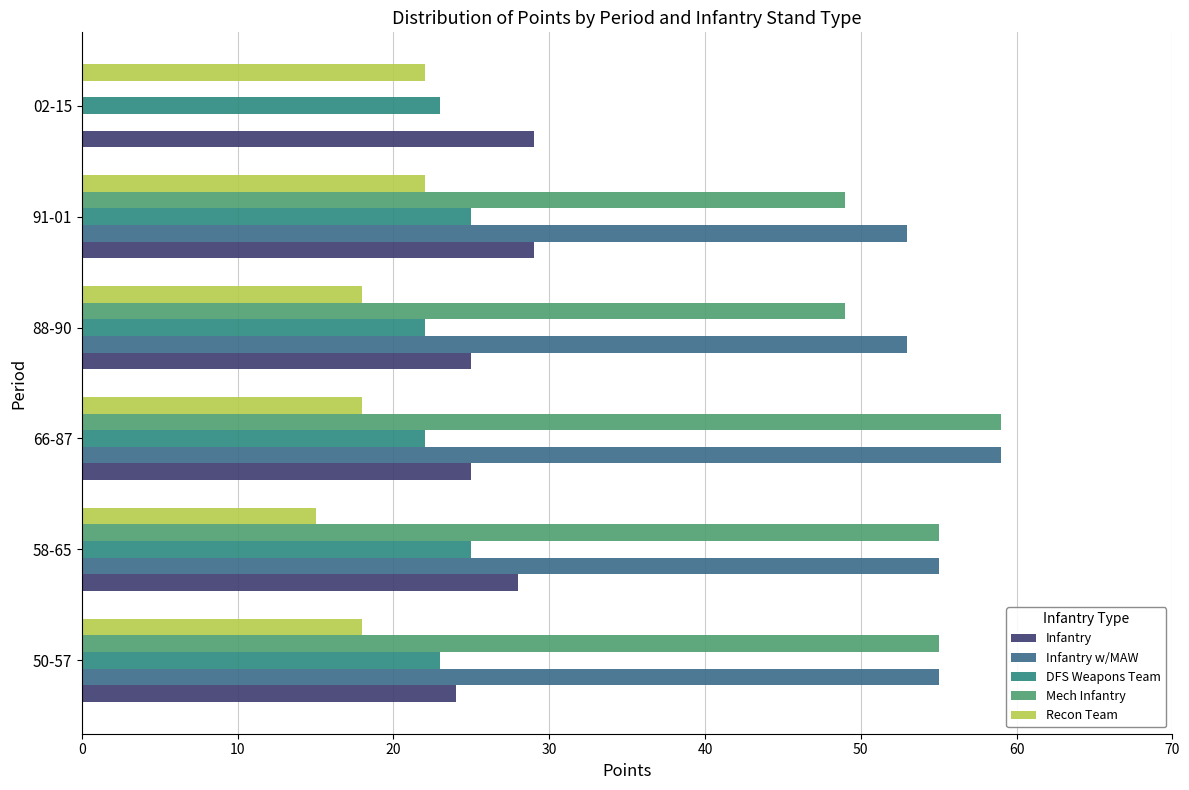

How many series are shown in this chart?

5